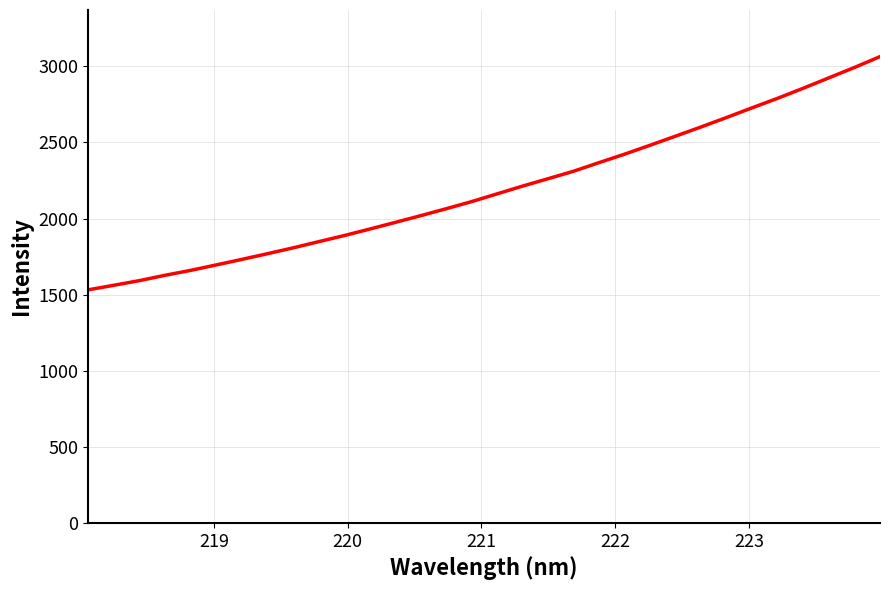

Does the chart display data point markers on the line(s)?

No